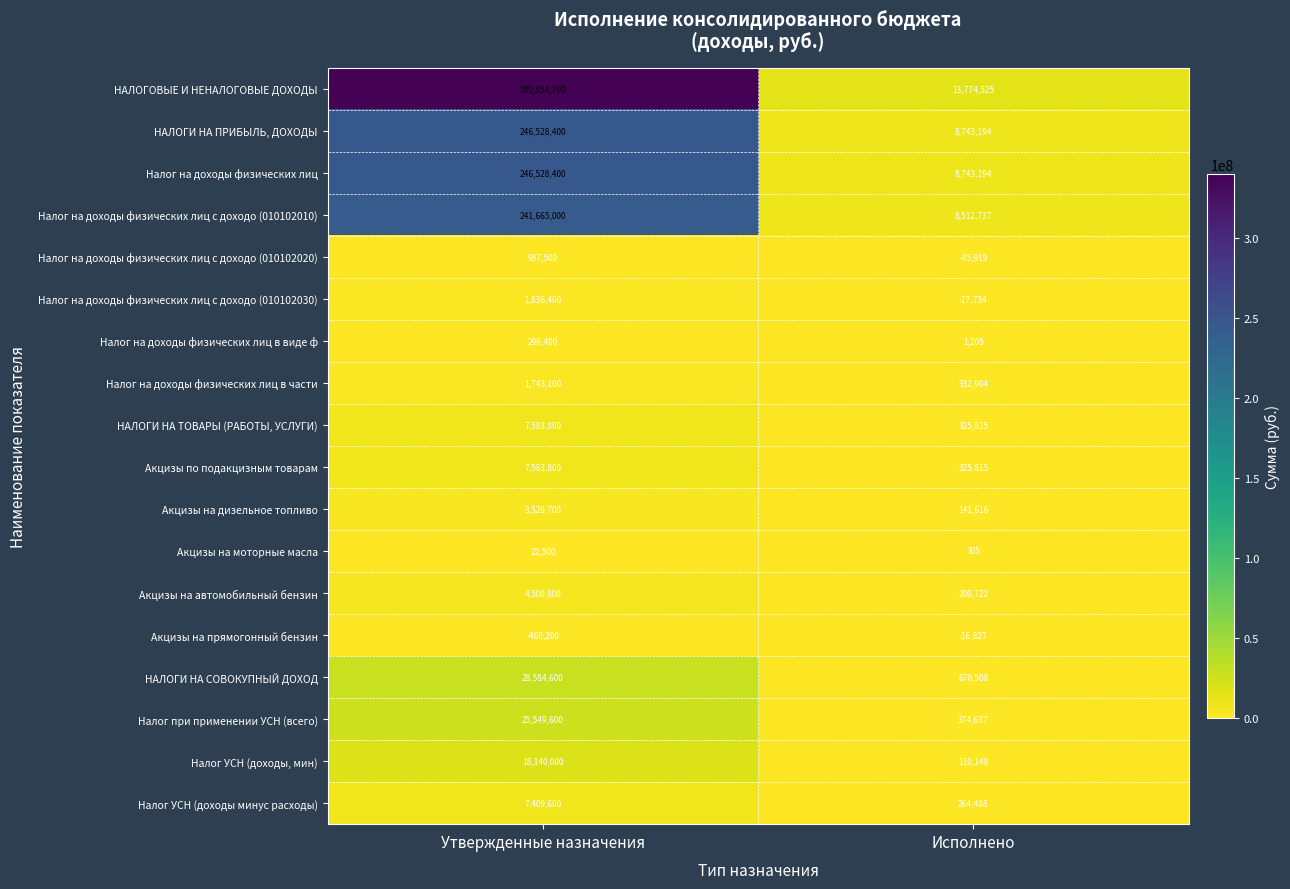

Which series has the largest total across all categories?

НАЛОГОВЫЕ И НЕНАЛОГОВЫЕ ДОХОДЫ